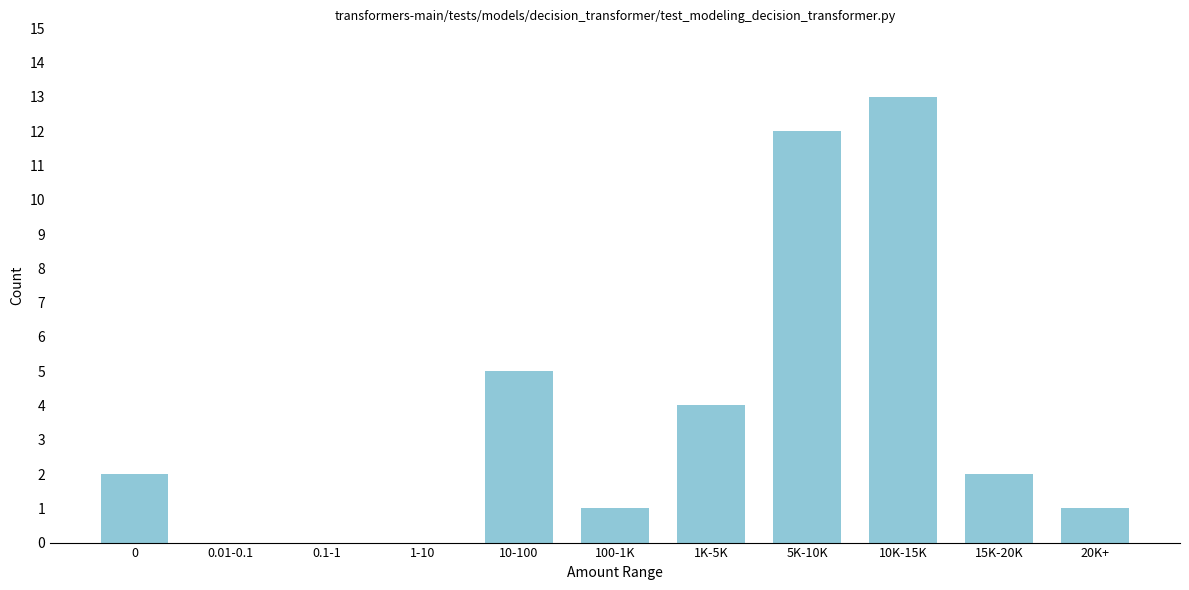

Reading left to right, what are all the values shown in this chart?

0=2	0.01-0.1=0	0.1-1=0	1-10=0	10-100=5	100-1K=1	1K-5K=4	5K-10K=12	10K-15K=13	15K-20K=2	20K+=1